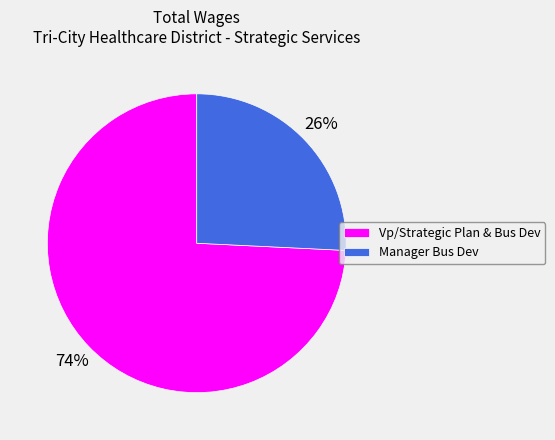

Combined, do Vp/Strategic Plan & Bus Dev and Manager Bus Dev account for over 50%?

Yes